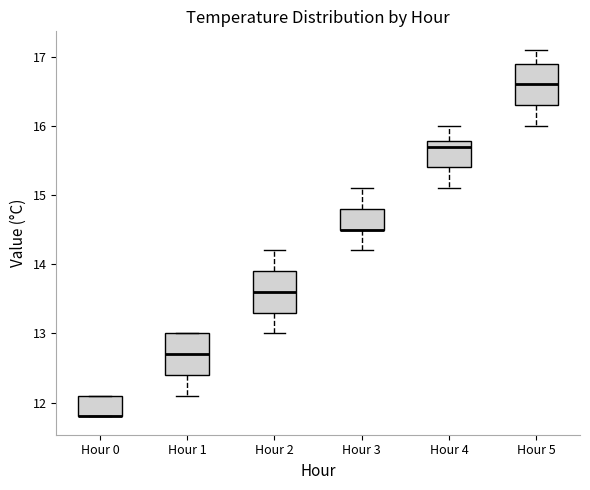

Reading left to right, read every box against the y-axis: the position of its median line, the range the box covers, and the ends of its whiskers. The values are not printed on the chart, so give them approximately, as read against the axis.

Hour 0: median 11.8 (drawn on the box's lower edge), box 11.8 to 12.1, whiskers 11.8 to 12.1
Hour 1: median 12.7, box 12.4 to 13.0, whiskers 12.1 to 13.0
Hour 2: median 13.6, box 13.3 to 13.9, whiskers 13.0 to 14.2
Hour 3: median 14.5 (drawn on the box's lower edge), box 14.5 to 14.8, whiskers 14.2 to 15.1
Hour 4: median 15.7, box 15.4 to 15.8, whiskers 15.1 to 16.0
Hour 5: median 16.6, box 16.3 to 16.9, whiskers 16.0 to 17.1